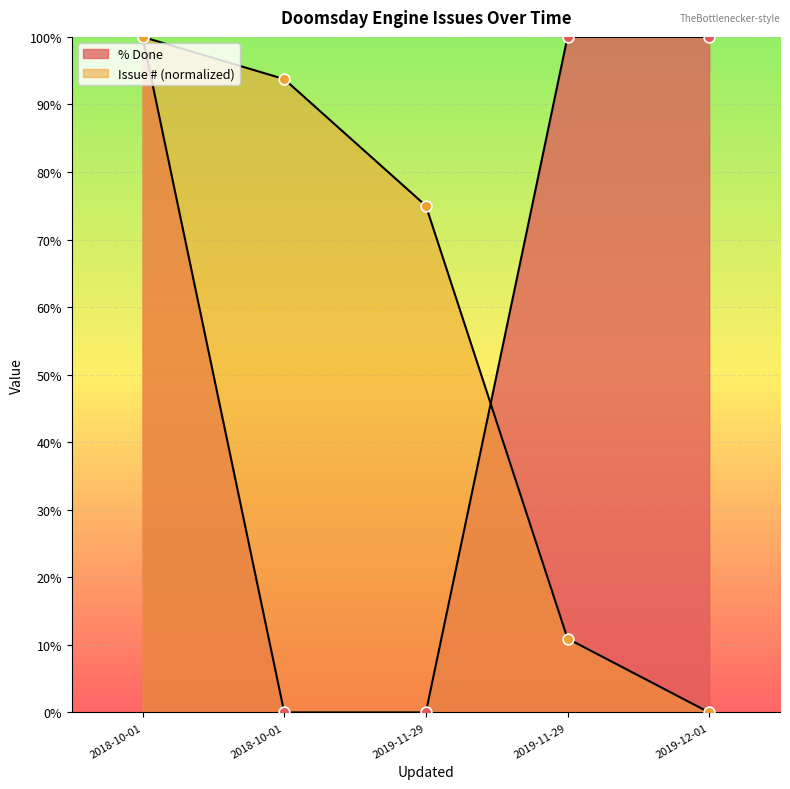

Which series has the widest spread of Y values?

% Done